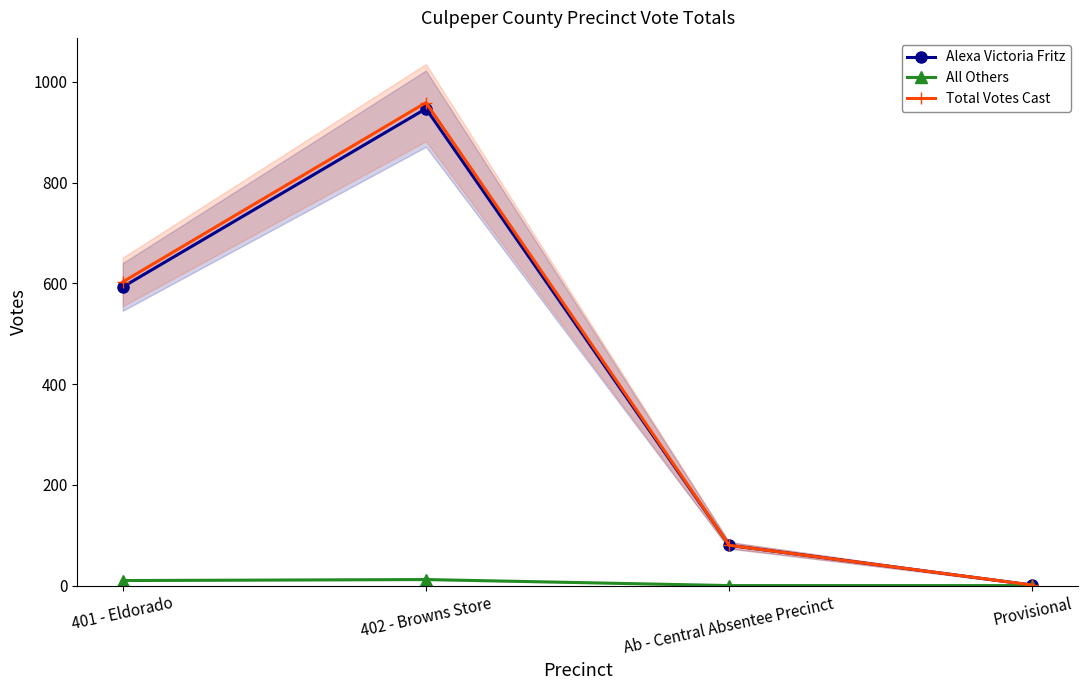

What is the label of the 2nd point from the left?

402 - Browns Store